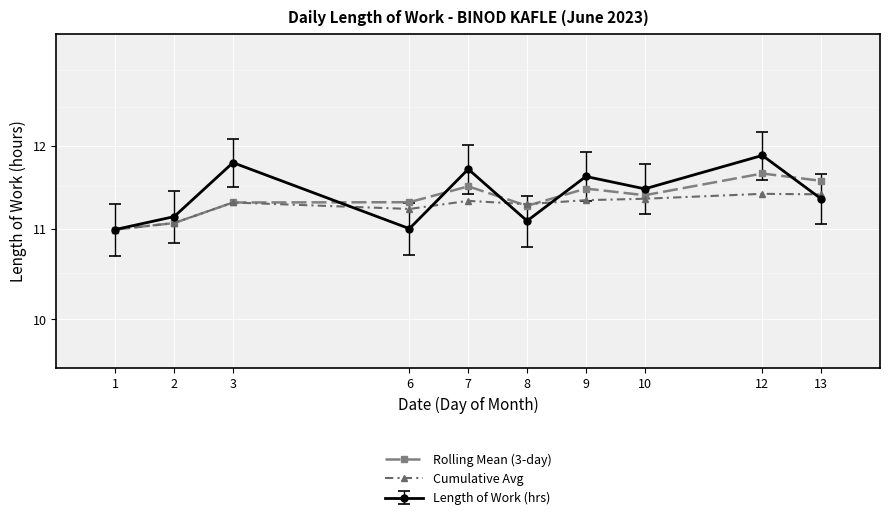

Which series has the largest total across all categories?

Rolling Mean (3-day)